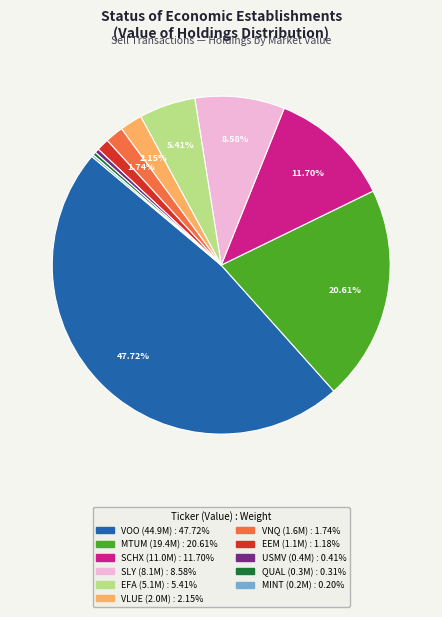

Between QUAL and MTUM, which is larger?

MTUM